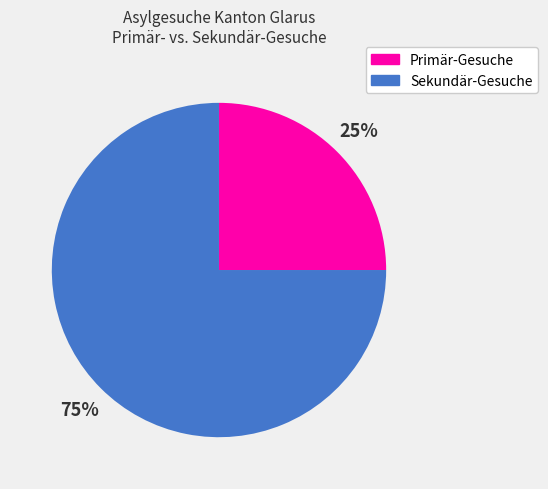

Does any single category account for the majority?

Yes